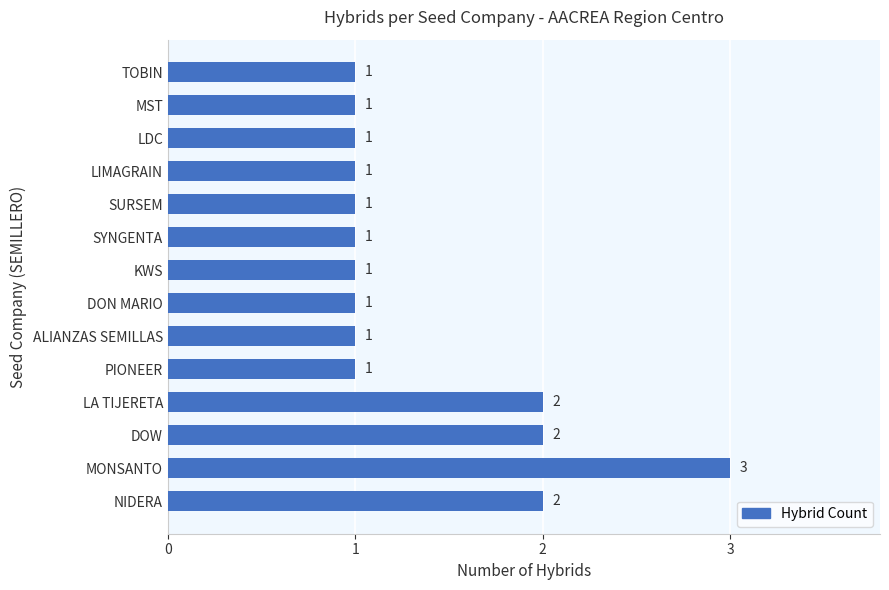

Count the values in the range 1 to 2.

13